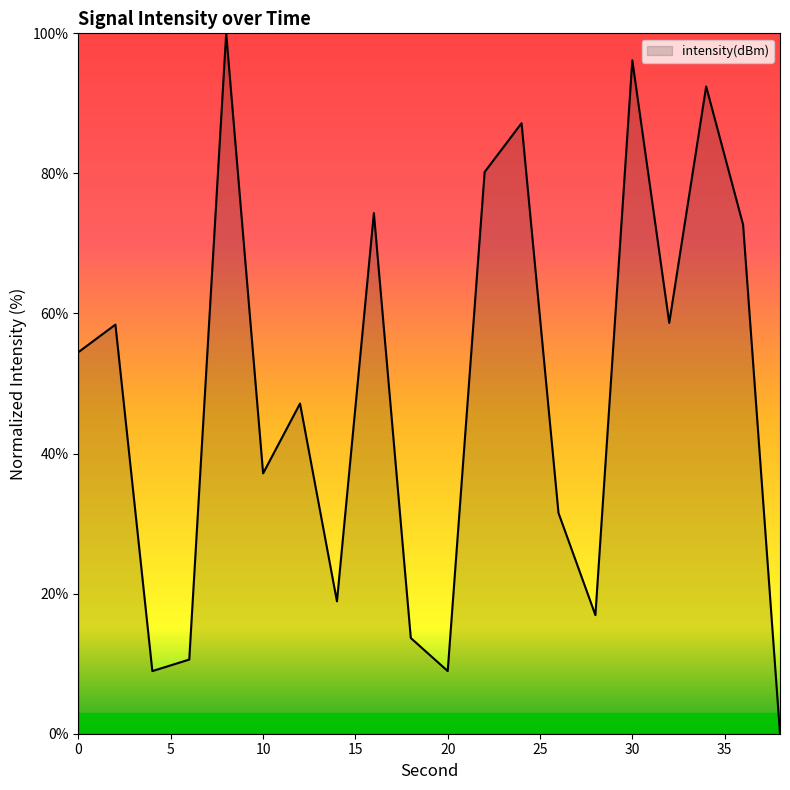

What is the maximum value shown in the chart?

100.0